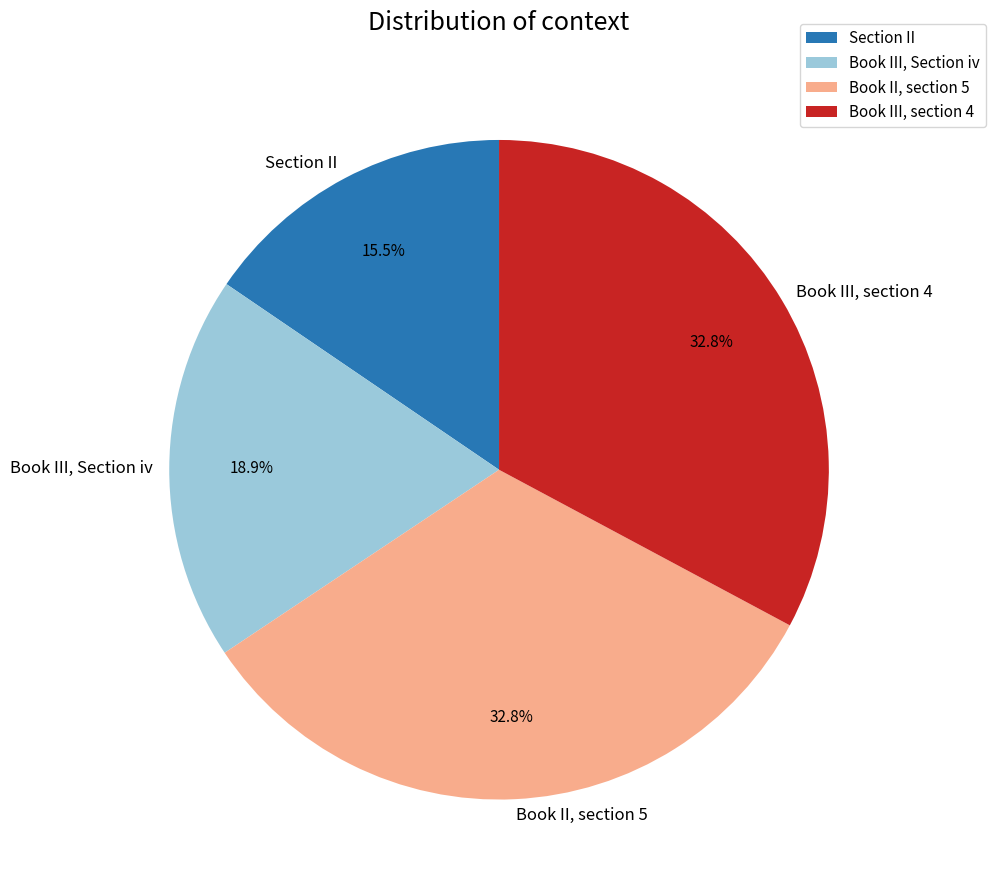

Is Book II, section 5 the majority of the pie?

No